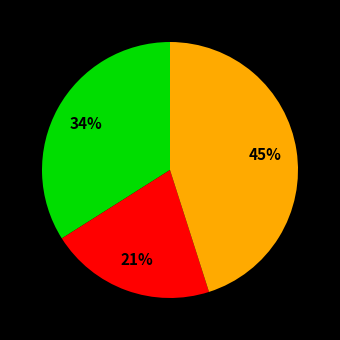

To the nearest percent, what is the average slice percentage?

33%